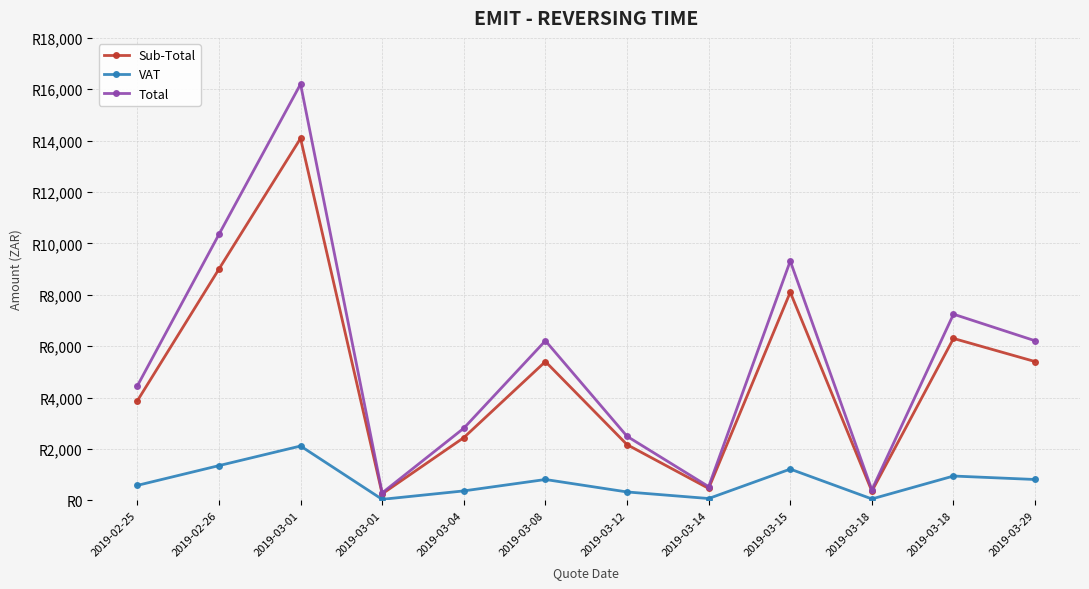

Which category has the highest value across all series?

2019-03-01